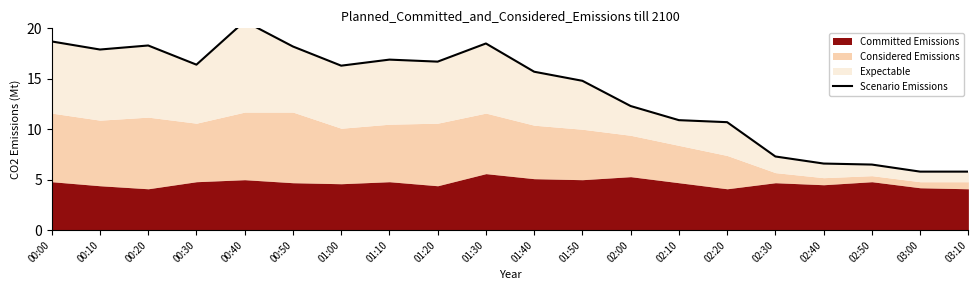

Which category has the lowest value across all series?

03:00